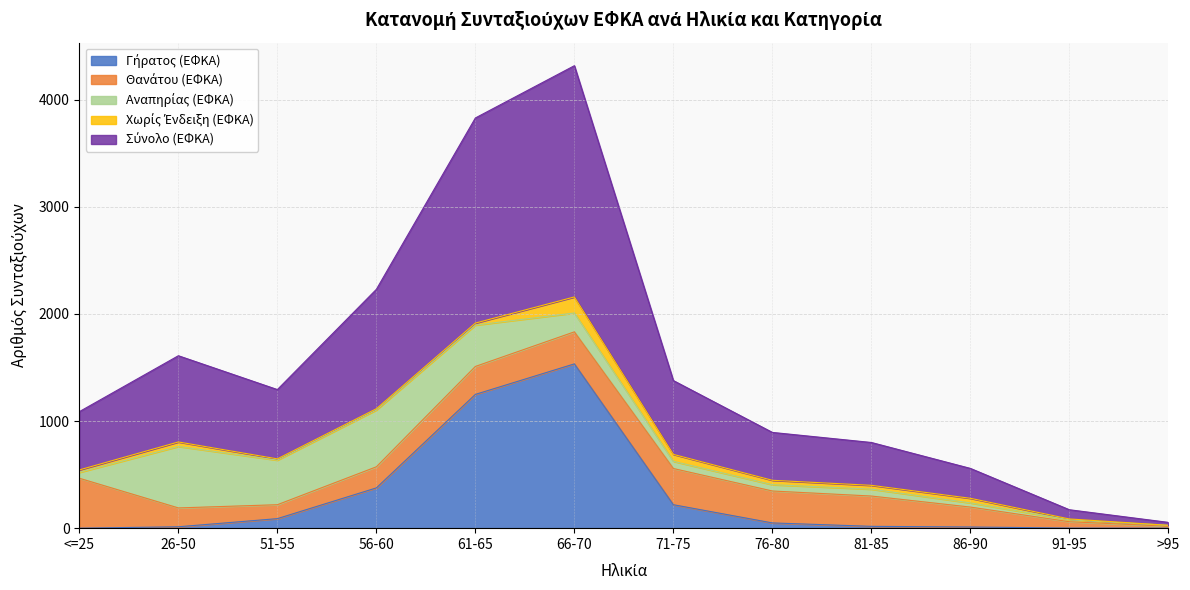

Reading left to right, what are all the values shown in this chart?

Γήρατος (ΕΦΚΑ): <=25=0	26-50=13	51-55=89	56-60=376	61-65=1249	66-70=1534	71-75=219	76-80=49	81-85=17	86-90=11	91-95=1	>95=0
Θανάτου (ΕΦΚΑ): <=25=466	26-50=176	51-55=130	56-60=197	61-65=261	66-70=299	71-75=338	76-80=298	81-85=283	86-90=186	91-95=59	>95=18
Αναπηρίας (ΕΦΚΑ): <=25=55	26-50=574	51-55=416	56-60=530	61-65=386	66-70=176	71-75=67	76-80=59	81-85=64	86-90=39	91-95=18	>95=8
Χωρίς Ένδειξη (ΕΦΚΑ): <=25=23	26-50=42	51-55=12	56-60=12	61-65=19	66-70=150	71-75=65	76-80=41	81-85=36	86-90=43	91-95=8	>95=1
Σύνολο (ΕΦΚΑ): <=25=544	26-50=805	51-55=647	56-60=1115	61-65=1915	66-70=2159	71-75=689	76-80=447	81-85=400	86-90=279	91-95=86	>95=27